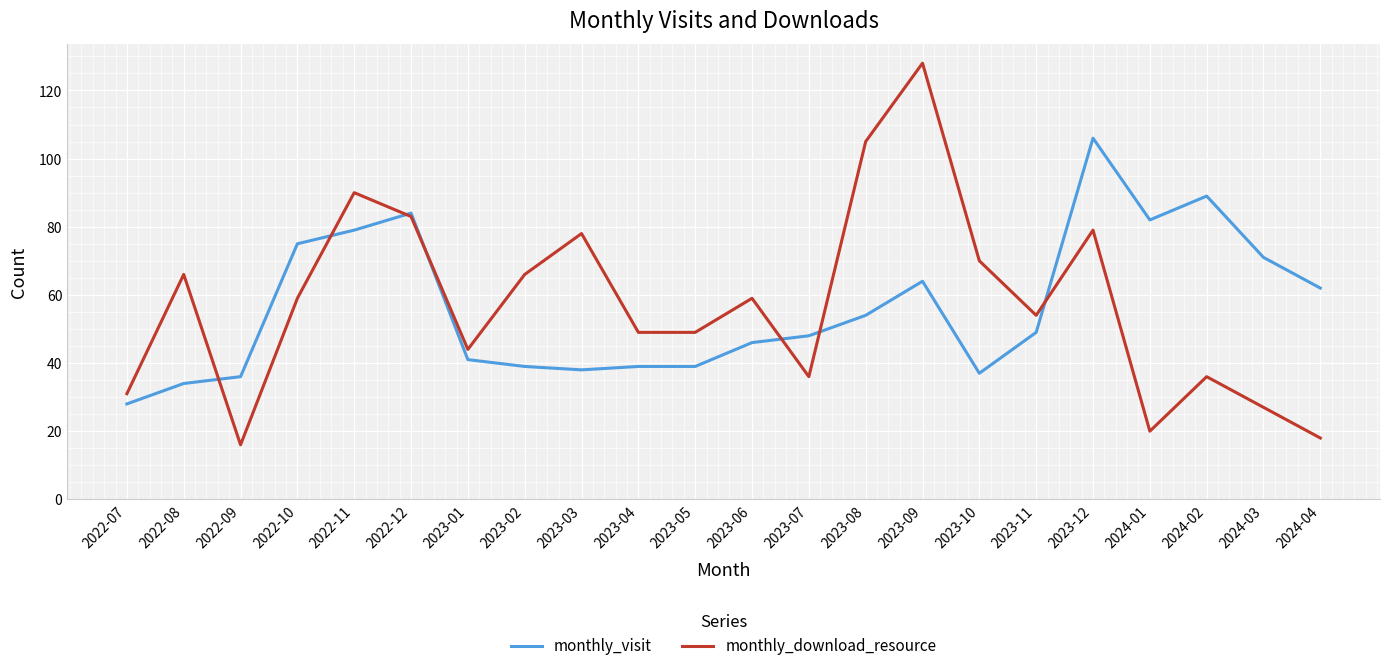

Which label corresponds to the smallest value in the chart?

2022-09